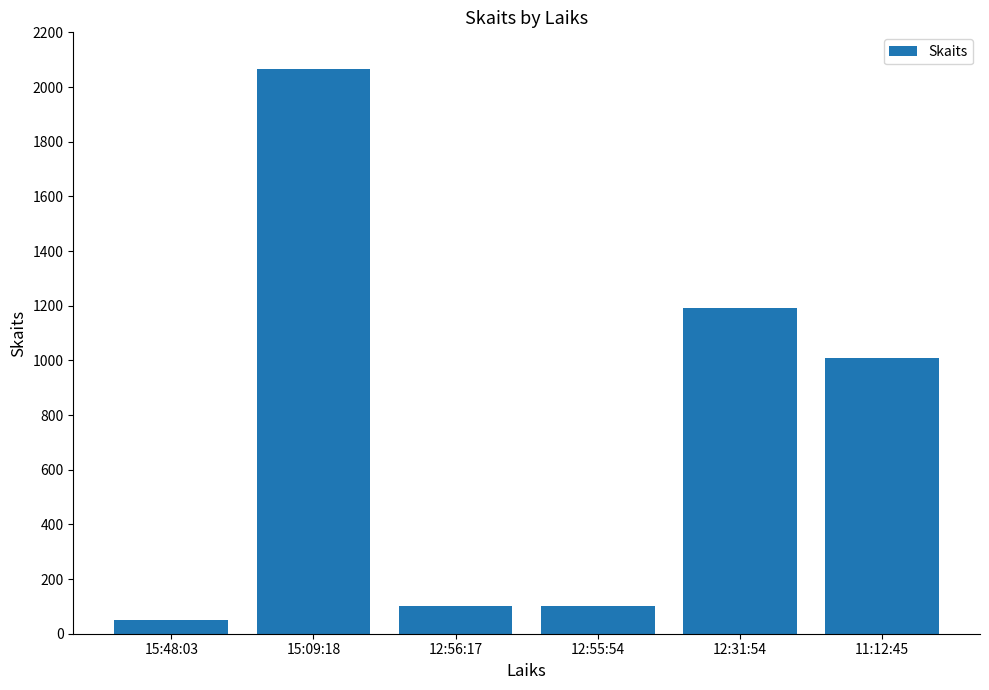

Reading left to right, extract all data points from this chart.

50	2066	100	100	1191	1009